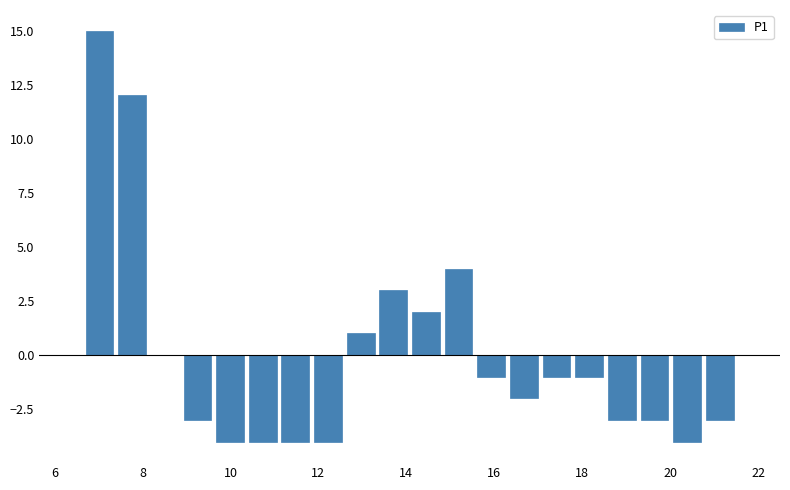

Around what value on the x-axis is the tallest bar? Give the approximate position of its centre, as read against the axis.

7.0